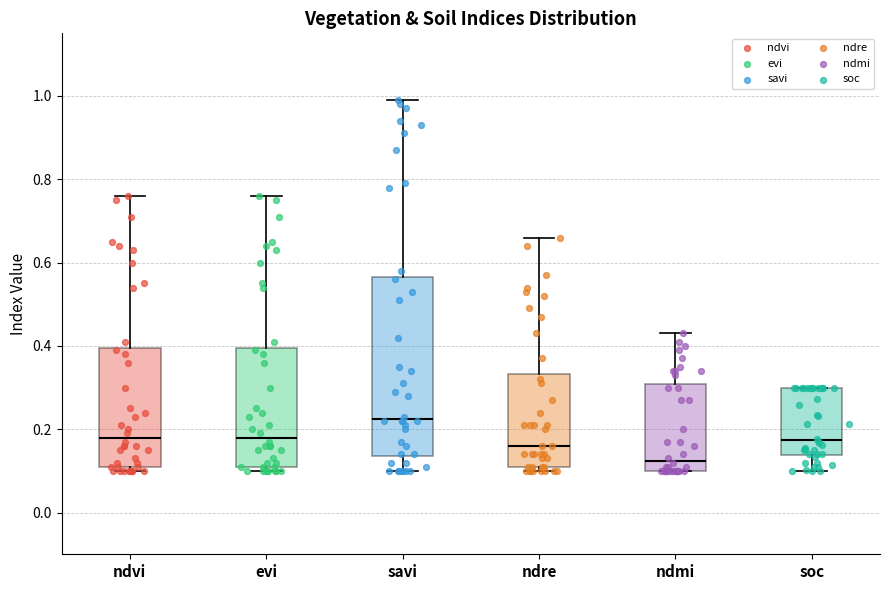

Which box is the tallest, from its lower edge to its upper edge?

savi